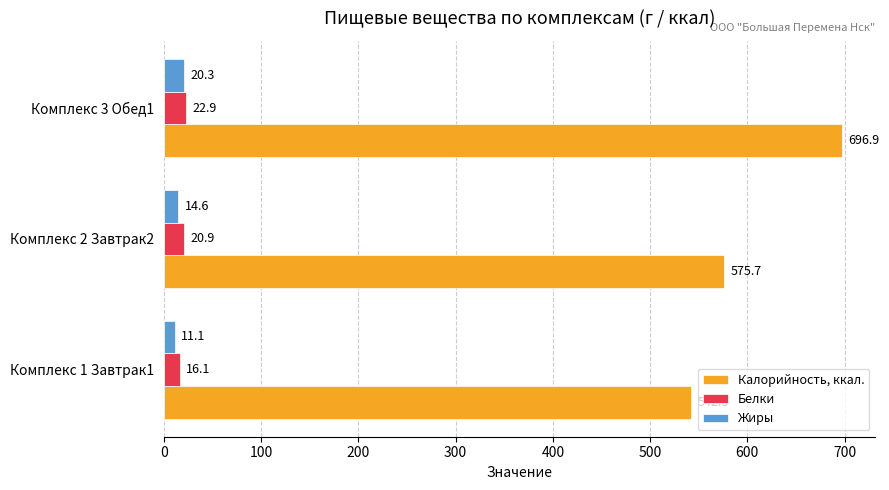

What is the sum of the Жиры values at Комплекс 3 Обед1 and Комплекс 2 Завтрак2?

34.9